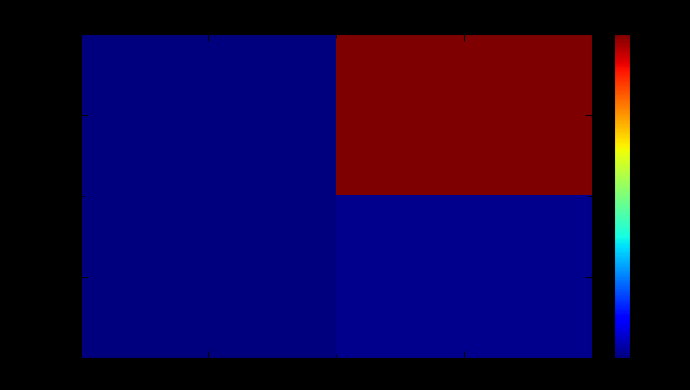

Reading left to right, extract all data points from this chart.

579b2c10...: direction=0.0	io_index=1.0
987504c0...: direction=0.0	io_index=0.0